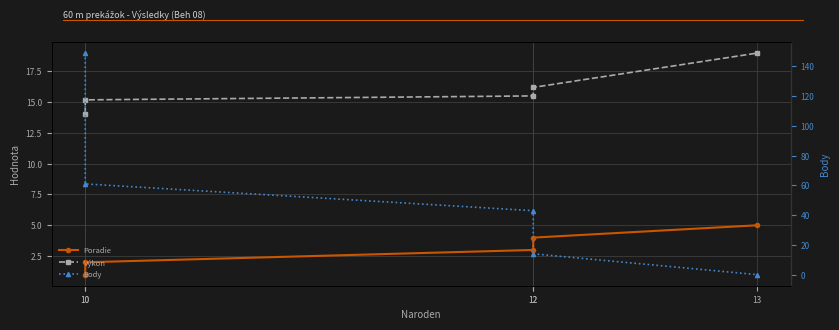

How many lines are shown in the chart?

3